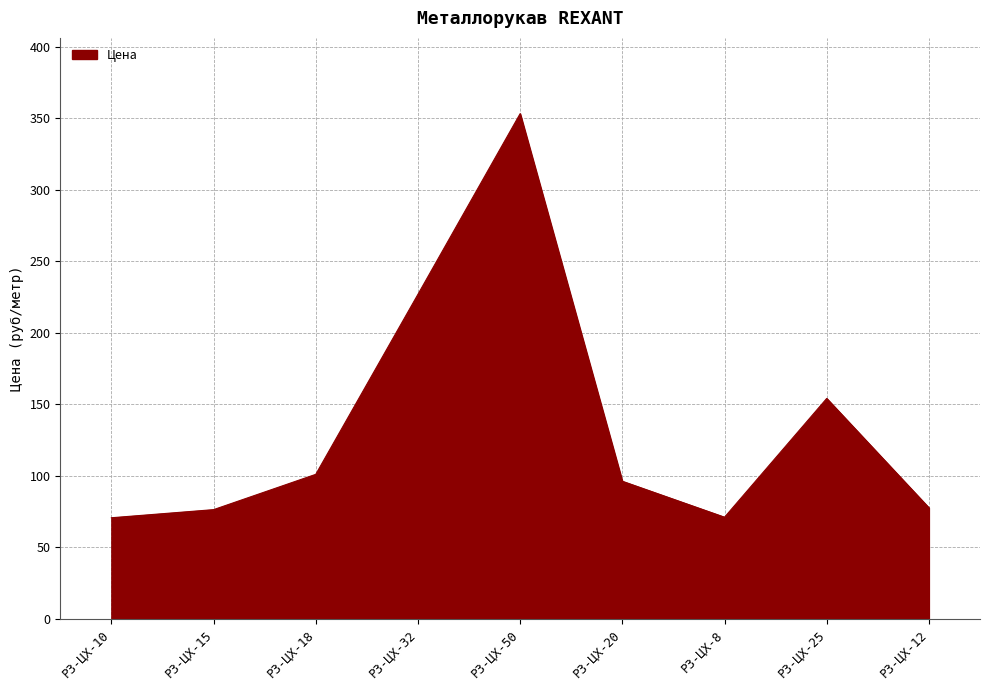

Where is the data nearest to the value 211?

Р3-ЦХ-32